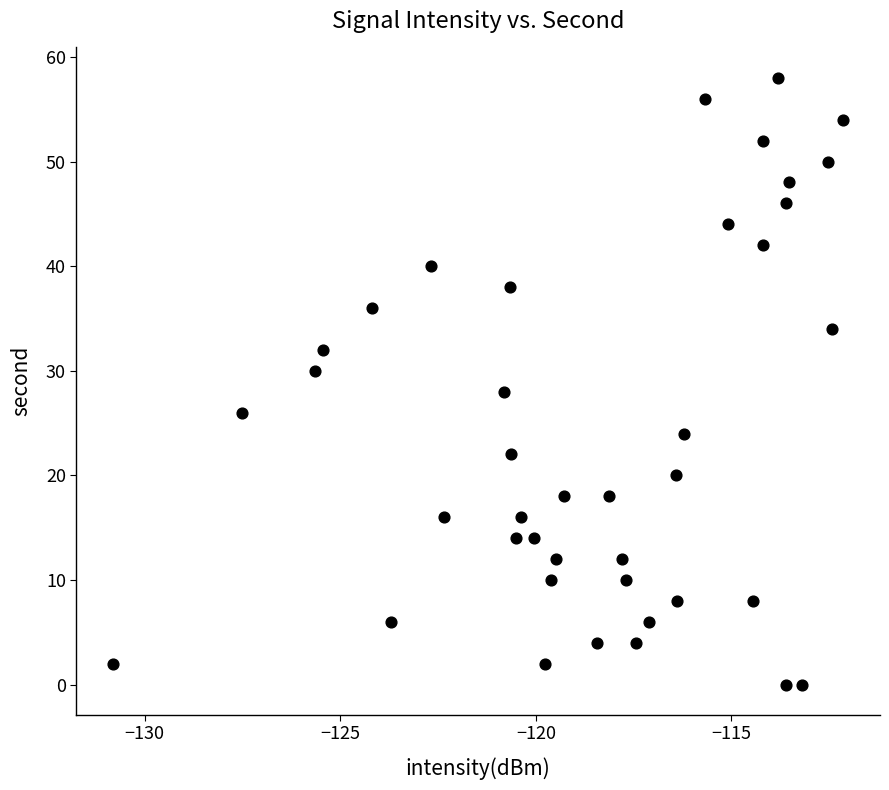

What is the range of Y values (max minus min)?

58